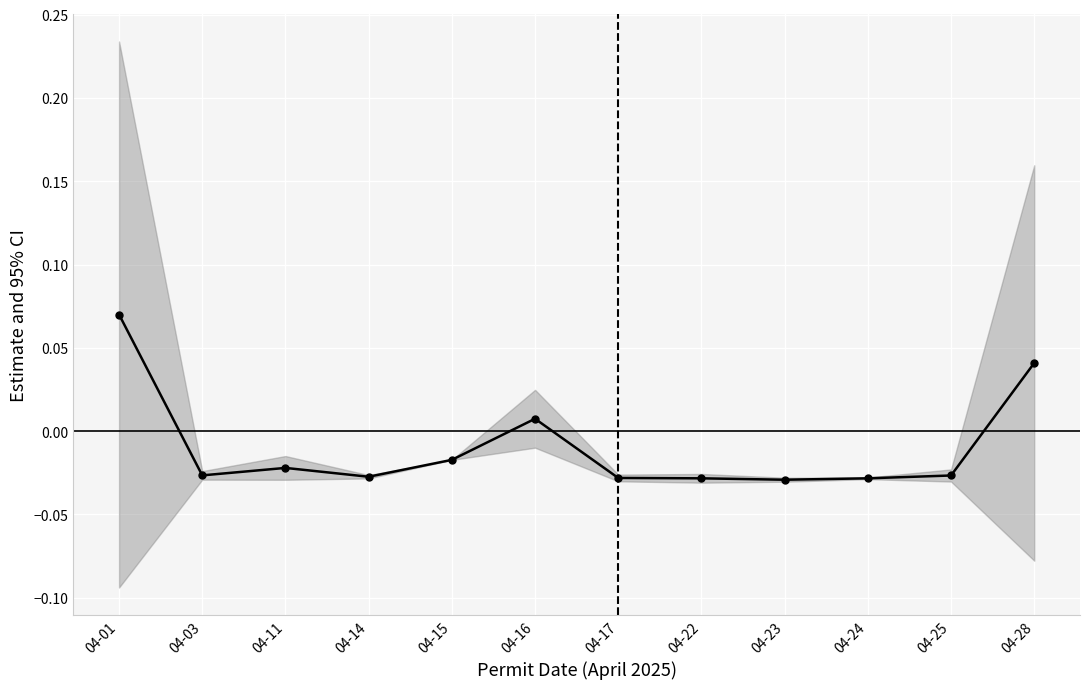

Rank the categories by value from lowest to highest.

04-23, 04-22, 04-24, 04-17, 04-14, 04-25, 04-03, 04-11, 04-15, 04-16, 04-28, 04-01